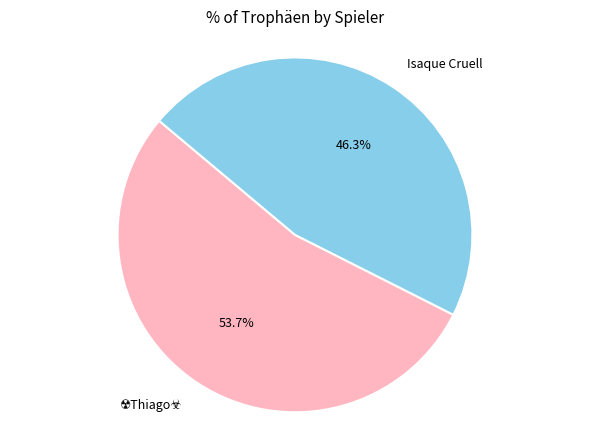

Is there a majority slice in this chart?

Yes